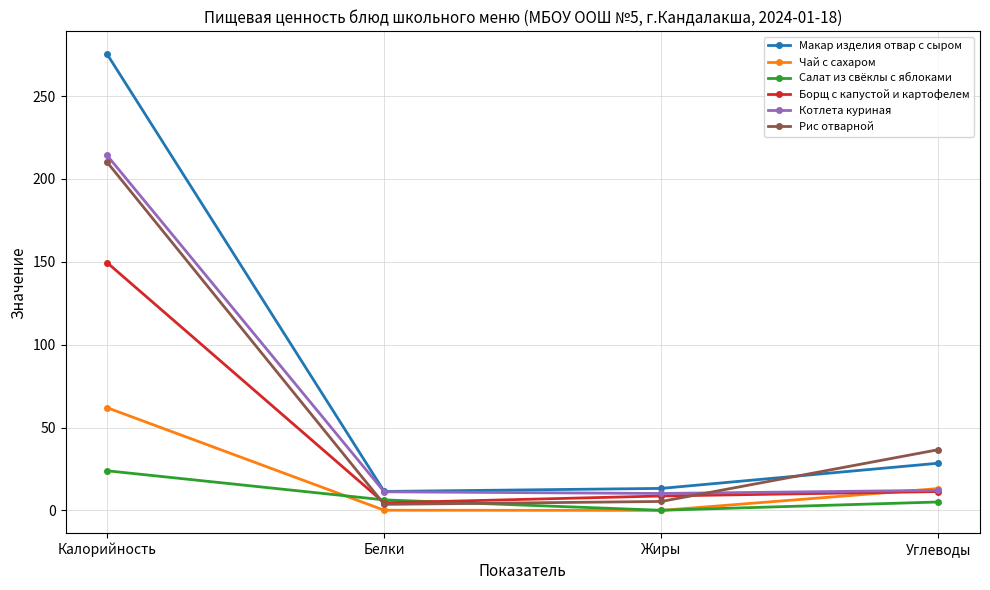

What is the difference between the second highest and minimum values in the Котлета куриная series?

1.9